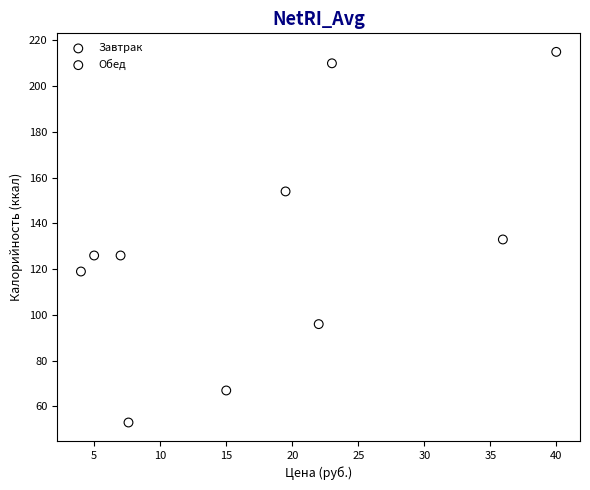

Which series contains the highest Y value?

Завтрак